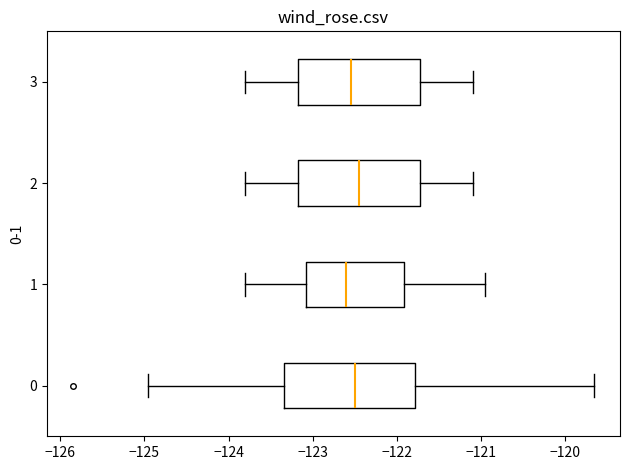

Reading bottom to top, transcribe this box plot: for each box, give where its median line is, the range the box spans, and where its two whiskers end, as read against the x-axis. The values are not printed on the chart, so give them approximately, as read against the axis.

0: median -122.5, box -123.3 to -121.8, whiskers -125.0 to -119.7
1: median -122.6, box -123.1 to -121.9, whiskers -123.8 to -121.0
2: median -122.4, box -123.2 to -121.7, whiskers -123.8 to -121.1
3: median -122.5, box -123.2 to -121.7, whiskers -123.8 to -121.1